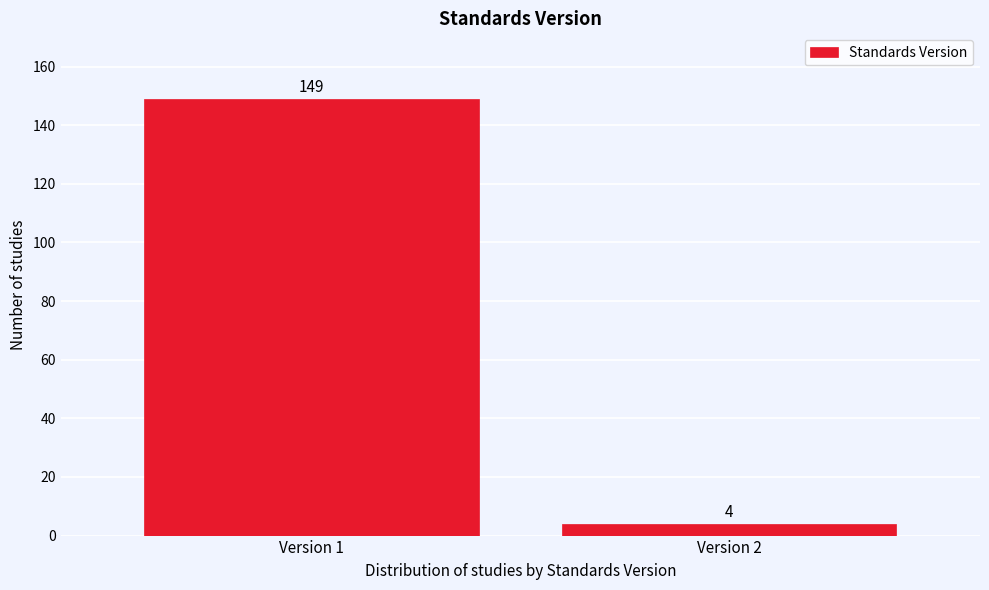

Reading left to right, extract all data points from this chart.

Version 1=149	Version 2=4